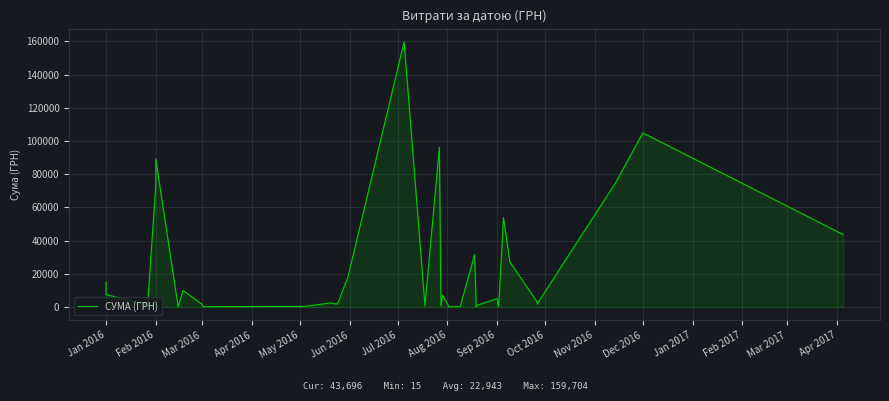

How many interior local peaks (higher than both neighbors) does the data have?

11